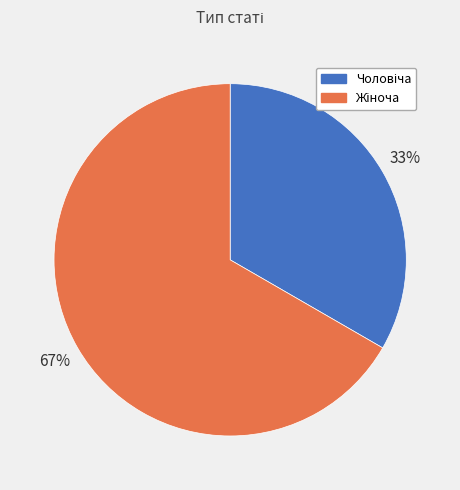

How many slices are in this pie chart?

2